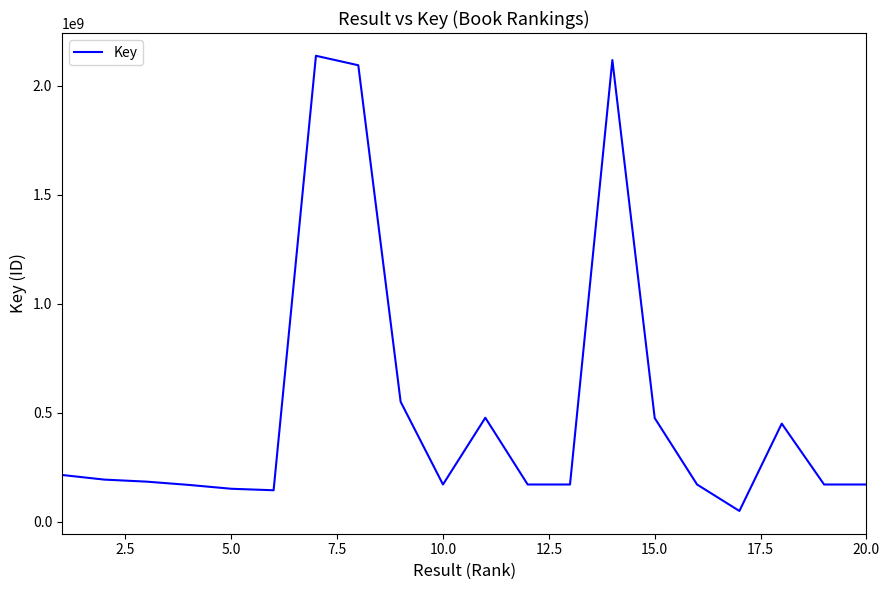

What is the greatest value displayed?

2137665675